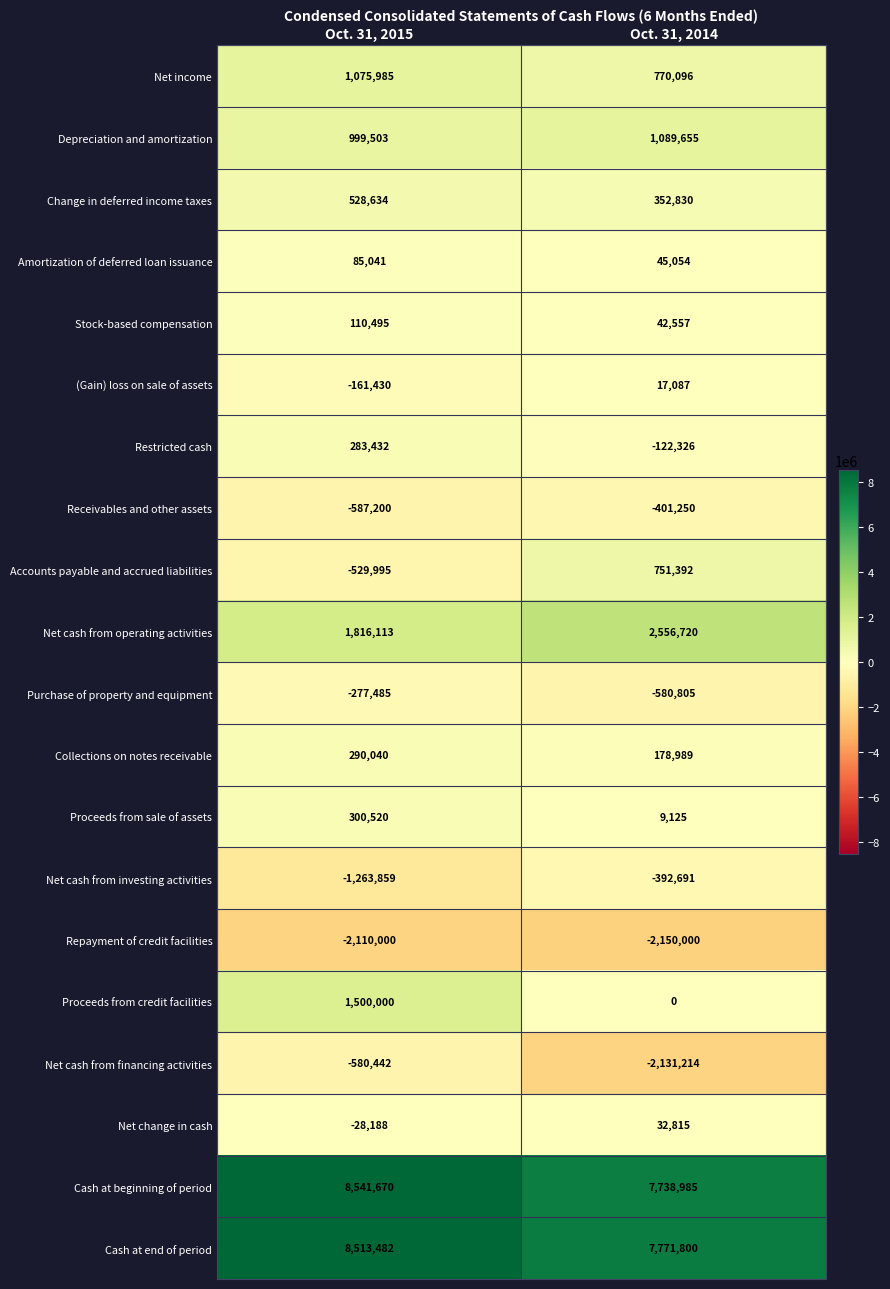

How many data points does each series have?

2